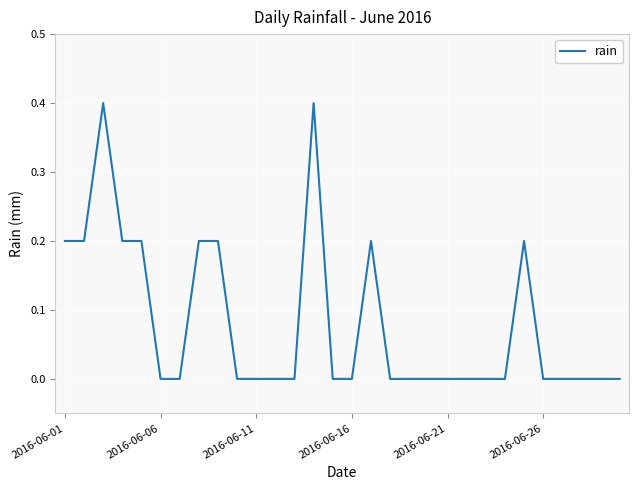

What is the maximum value shown in the chart?

0.4